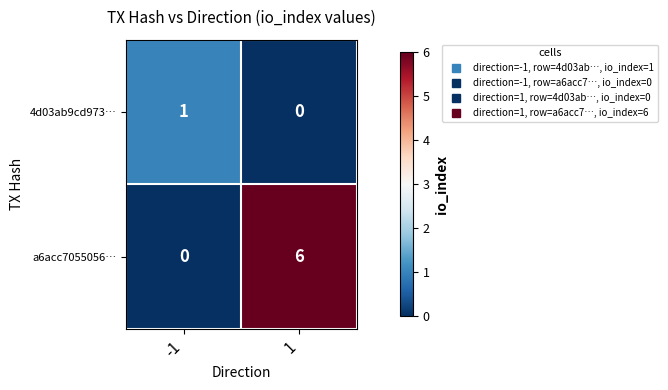

The value of a6acc7055056… at -1 is 0. True or false?

True